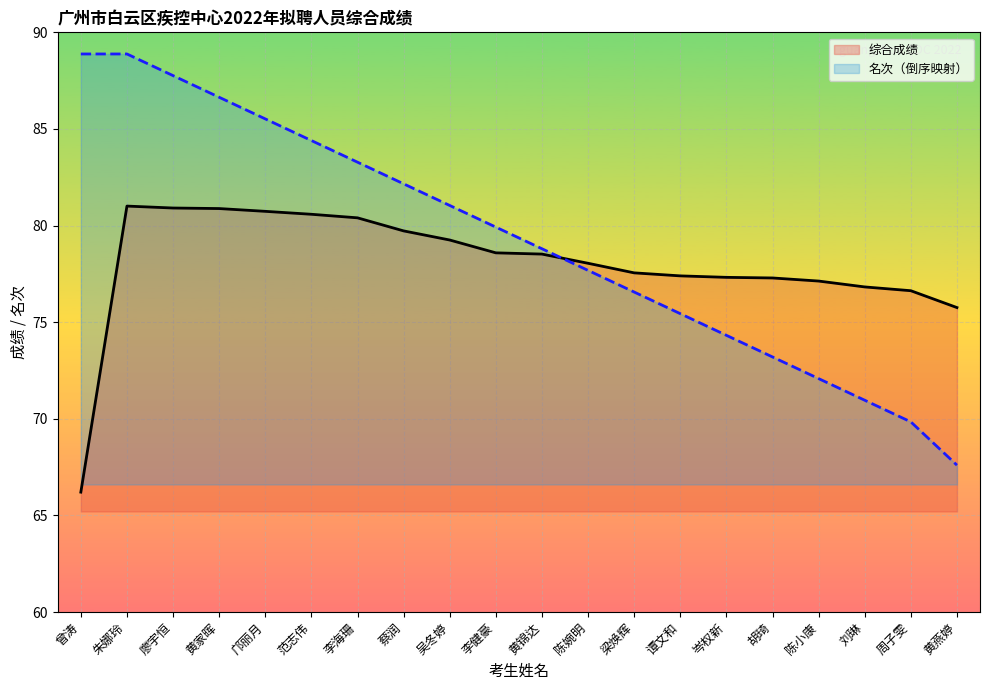

True or false: 名次 has more than 1 interior local peaks.

False